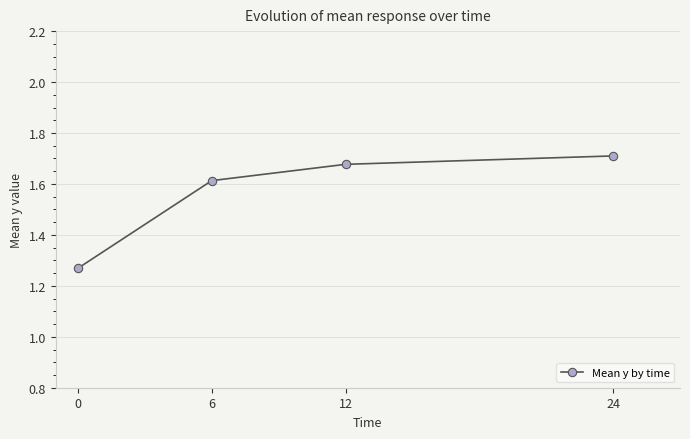

Count the values in the range 1 to 2.

4